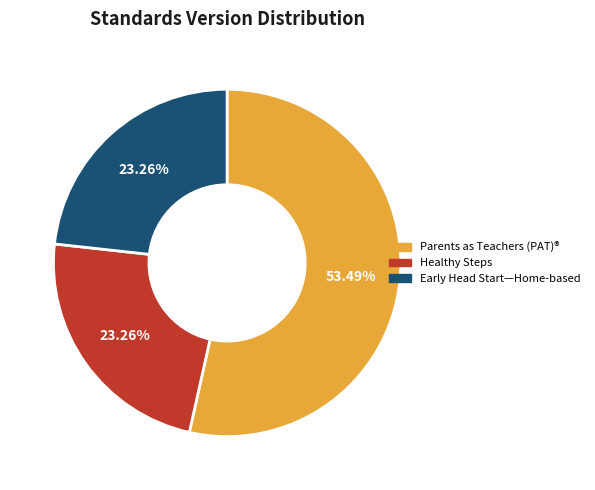

The Healthy Steps slice represents 13% of the pie. True or false?

False